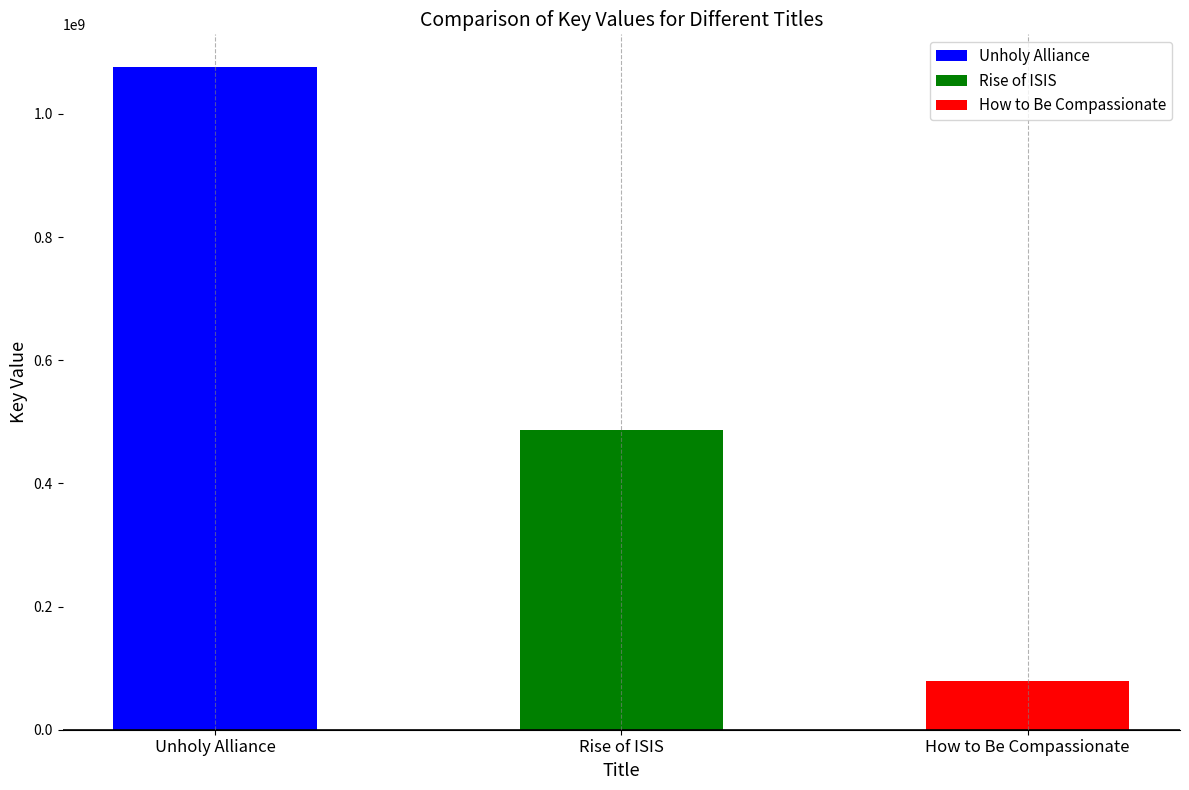

What is the sum of all values?

1640958571